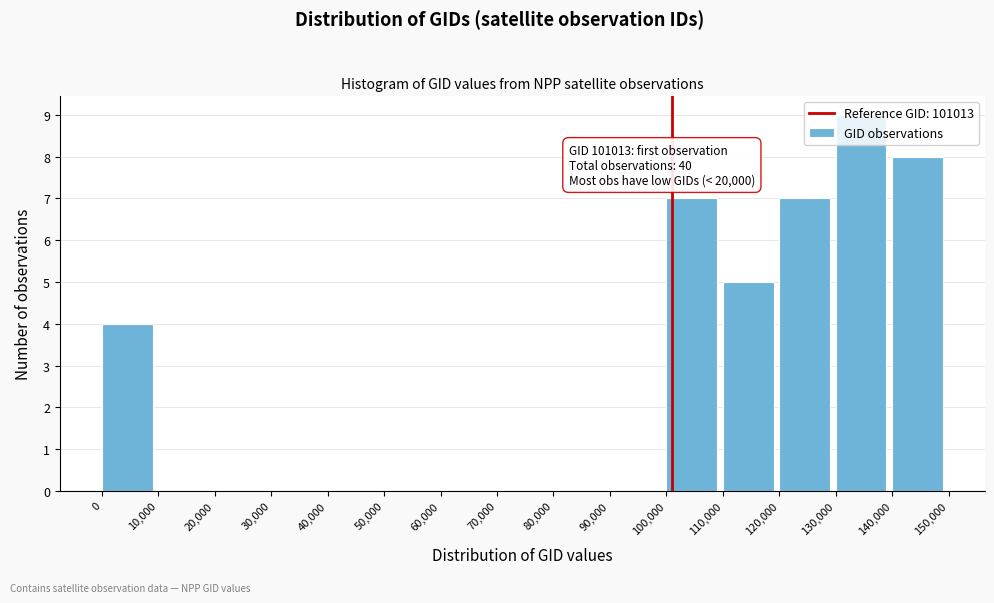

Which range on the x-axis has the tallest bar?

130,000 to 140,000